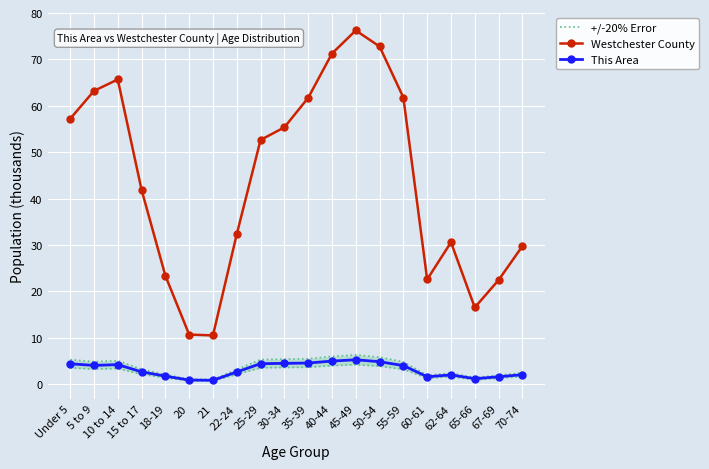

What is the sum of all This Area values?

62.9